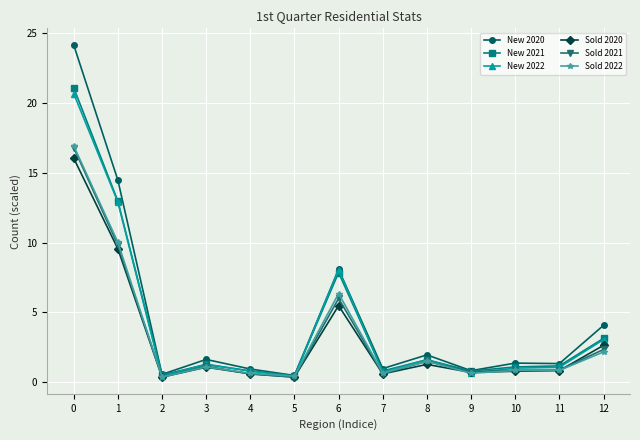

The New 2020 series shows 5.0 at 1. True or false?

False